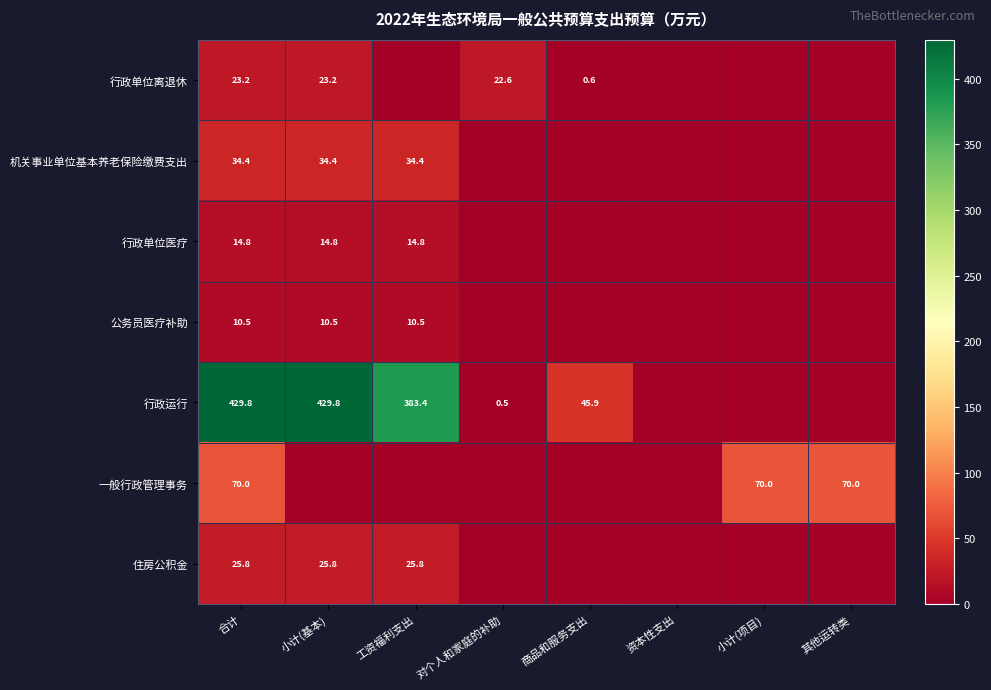

What is the spread (max minus min) of values at 合计?

419.3